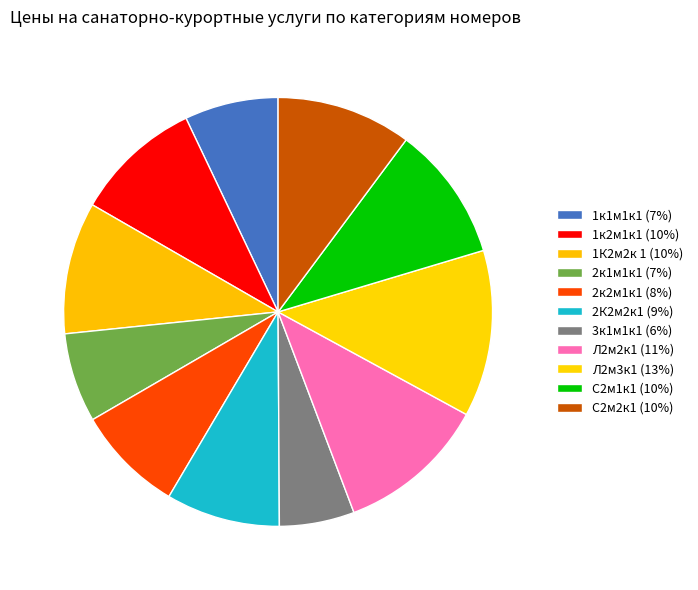

What percentage is NOT represented by Л2м2к1?

88.7%